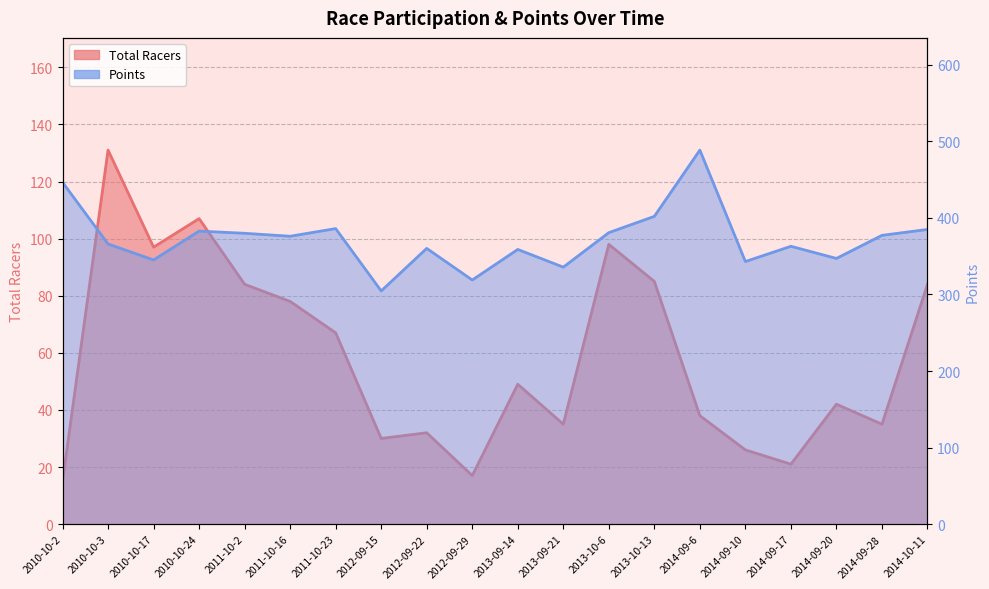

How many data points in Total Racers are above 49?

9